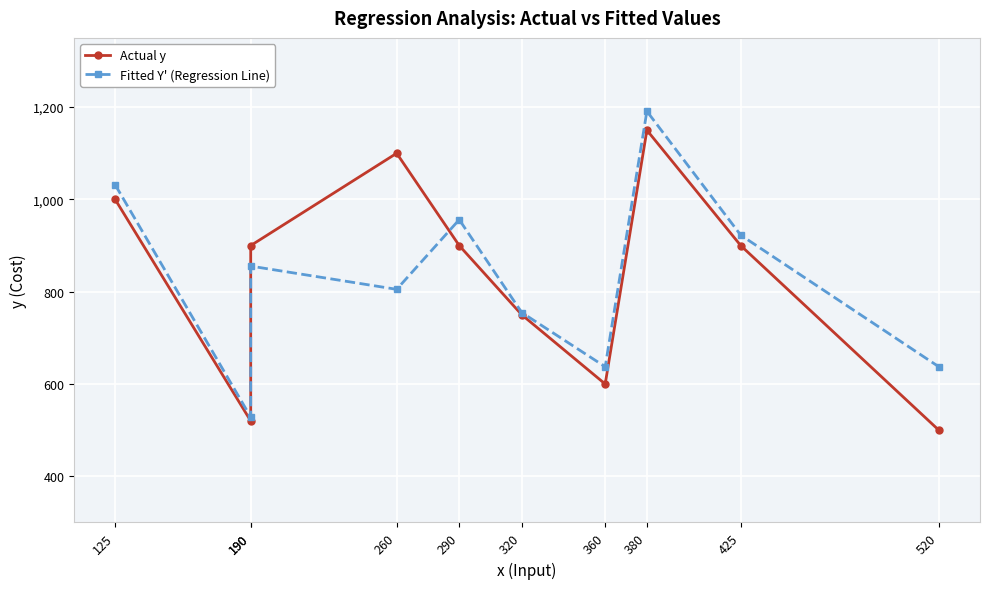

Which has a higher value, 320 or 380?

380